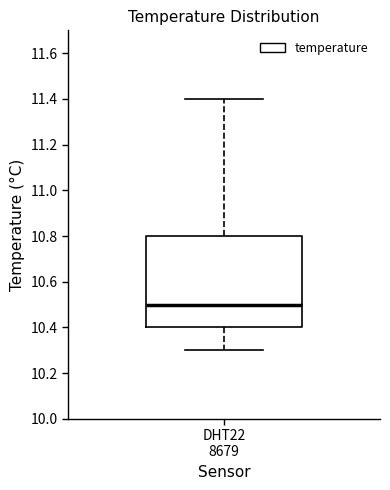

Where is the lower edge of the box for DHT22 8679 on the y-axis? The values are not printed on the chart, so give them approximately, as read against the axis.

10.4